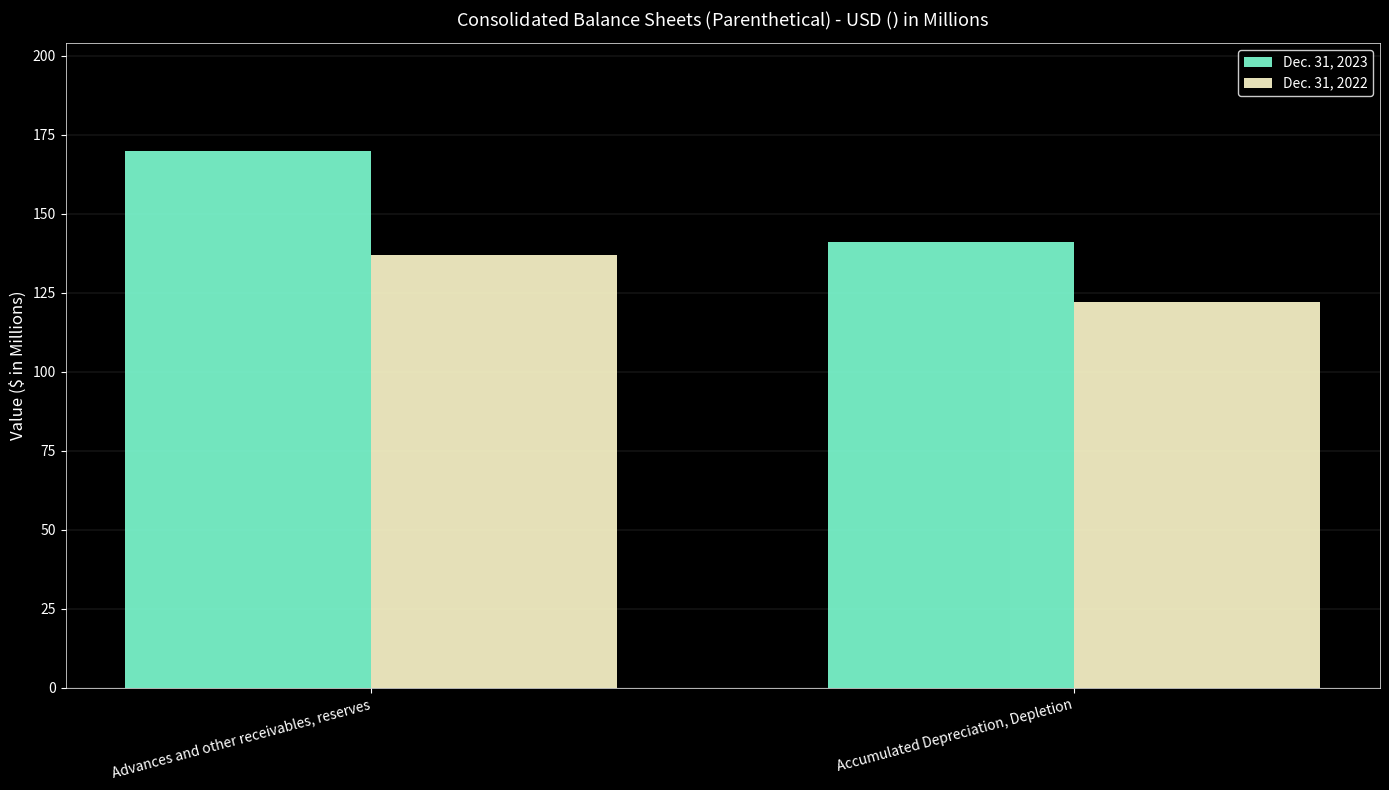

What is the spread (max minus min) of values at Advances and other receivables, reserves?

33